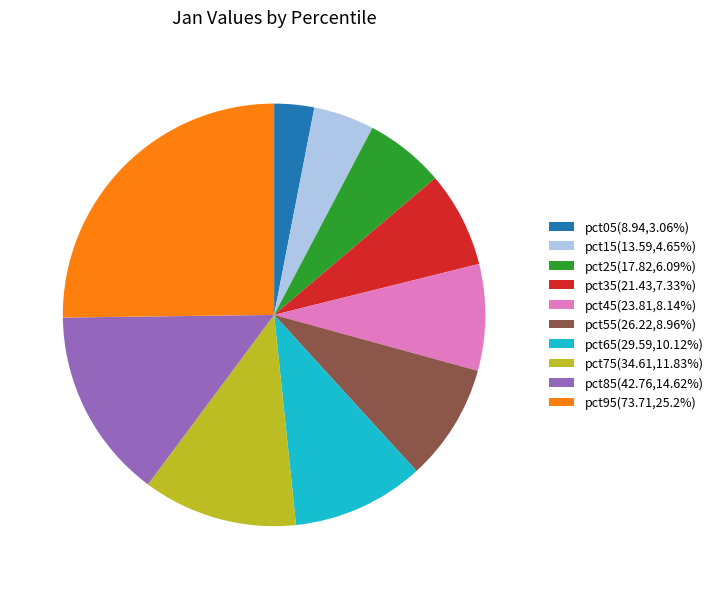

What is the smallest slice in the pie chart?

pct05